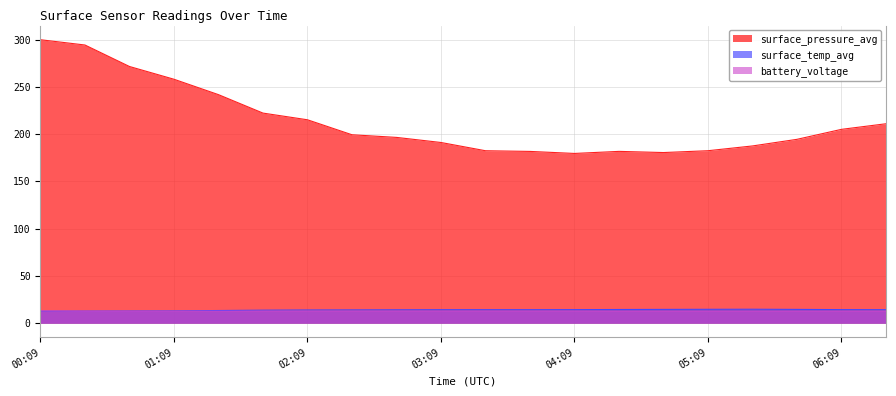

How many data points in surface_pressure_avg are less than 199?

10